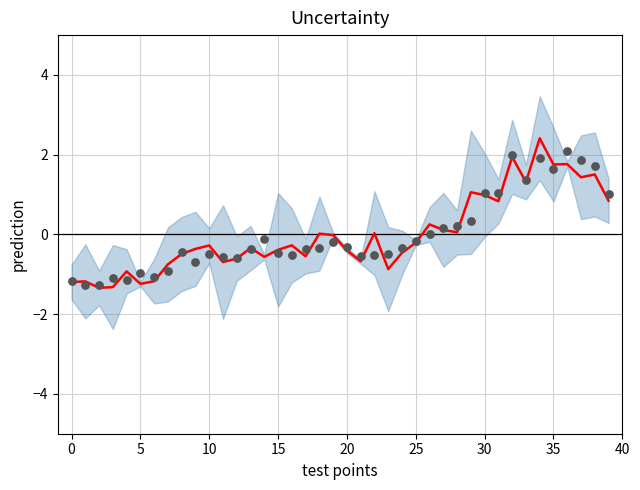

Which series has the largest total across all categories?

prediction